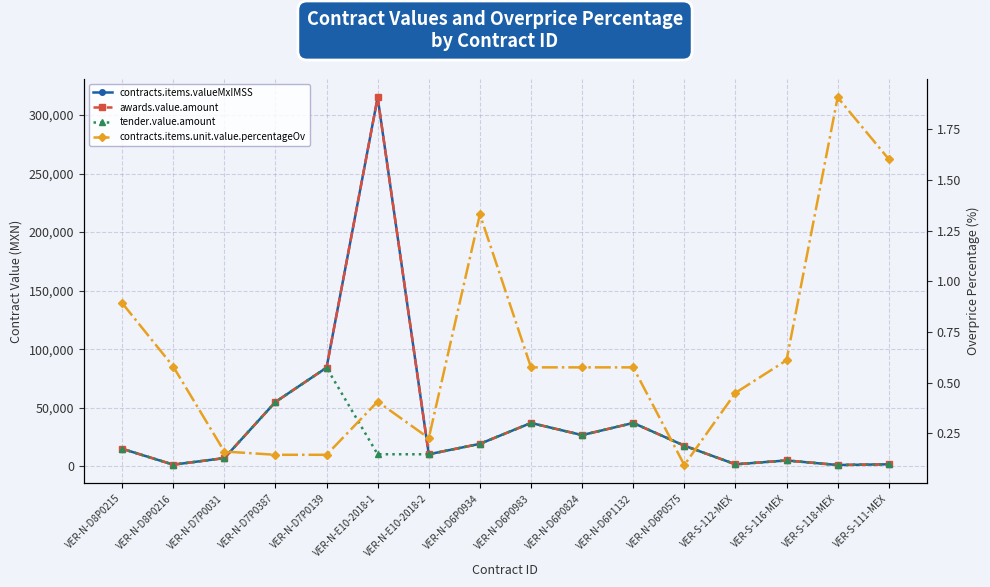

In contracts.items.unit.value.percentageOv, how many points are lower than both neighbors (excluding endpoints)?

4